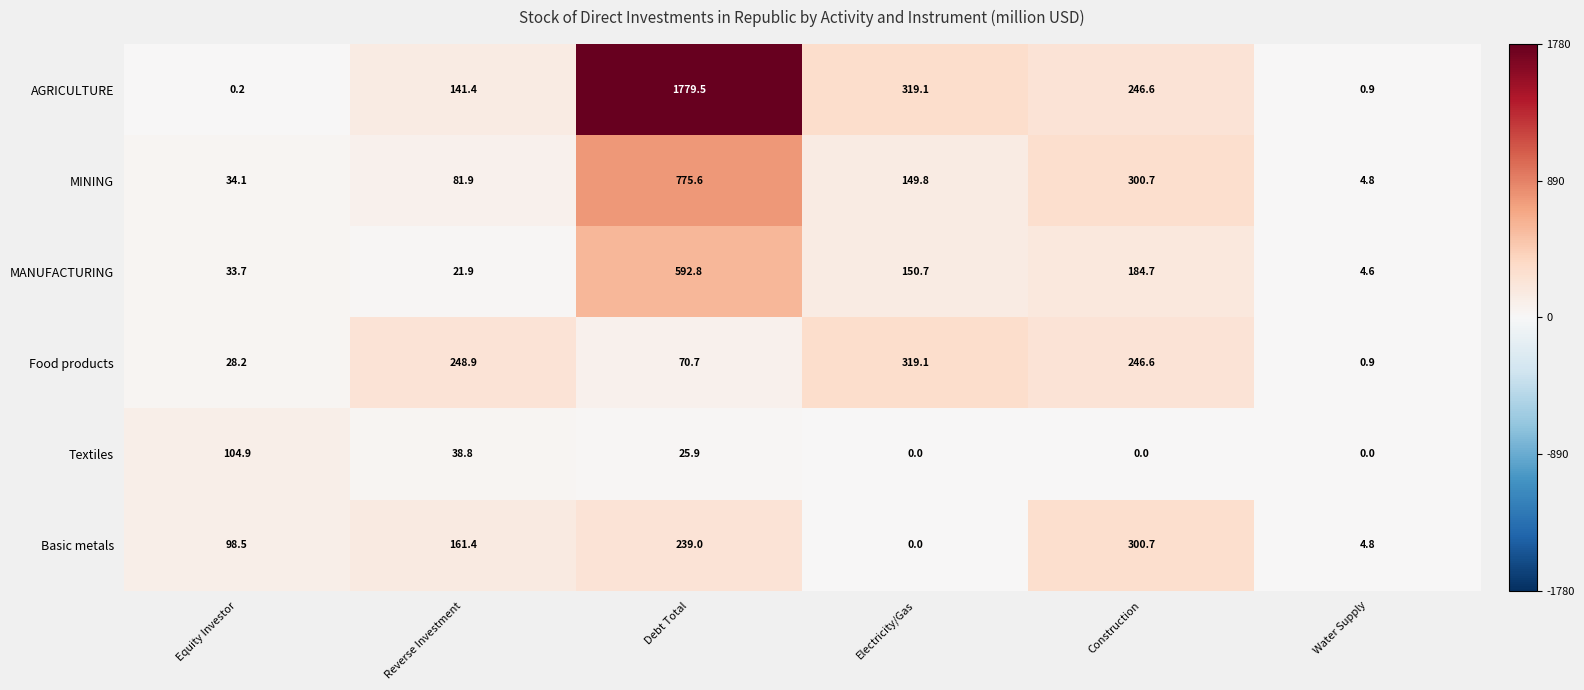

What is the total value across all series at Debt Total?

3483.5